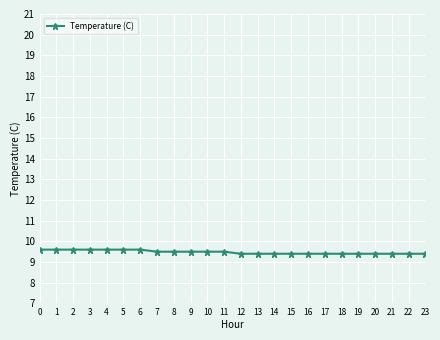

What is the average value?

9.5